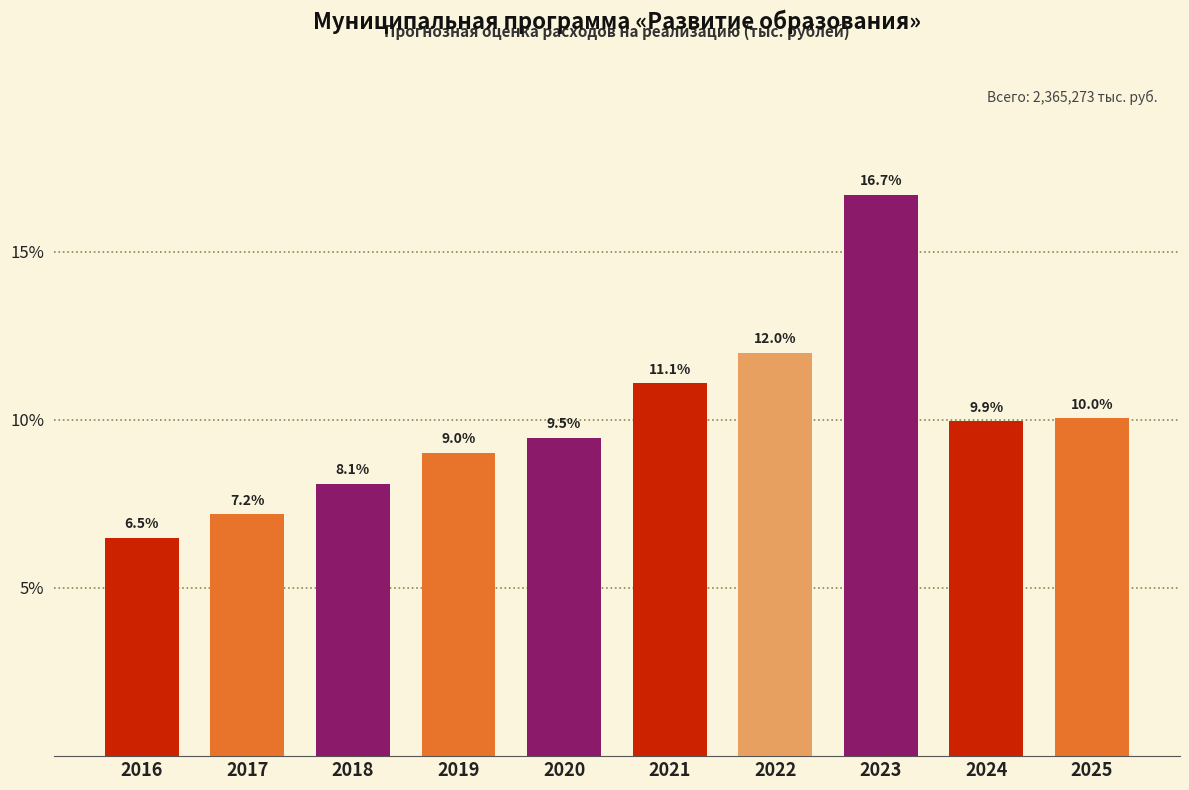

Reading left to right, extract all data points from this chart.

6.5	7.2	8.1	9.0	9.5	11.1	12.0	16.7	9.9	10.0